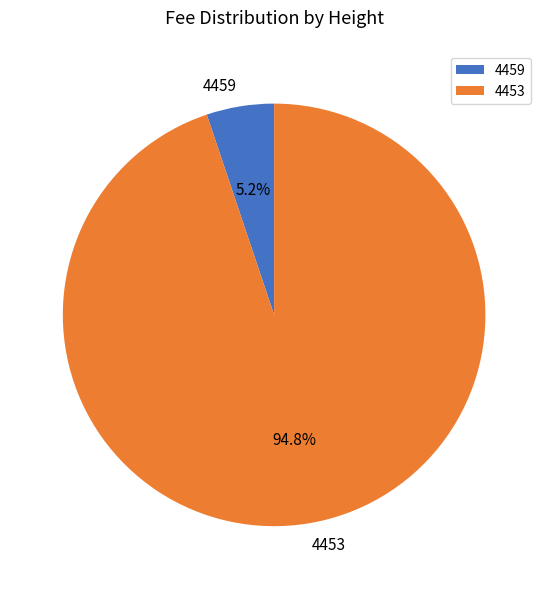

Which slice is the smallest?

4459